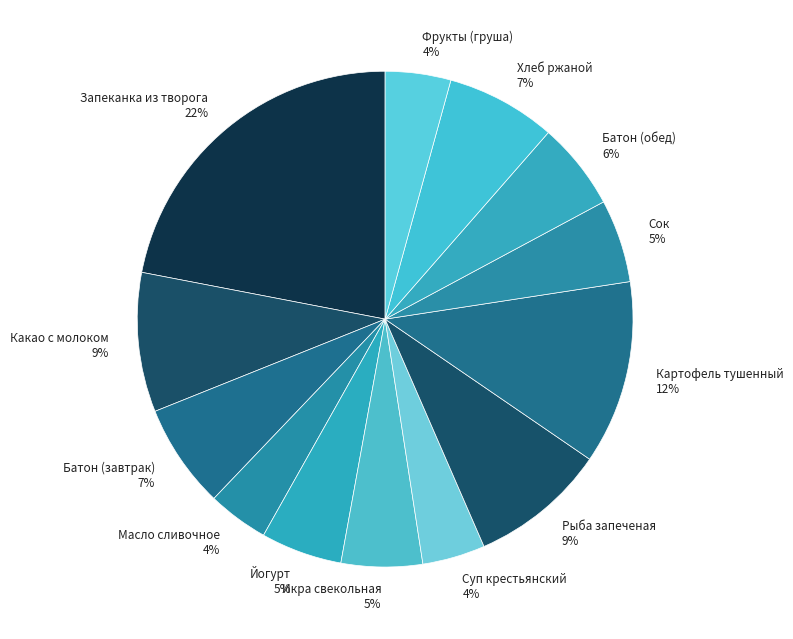

How many segments does this pie chart have?

13